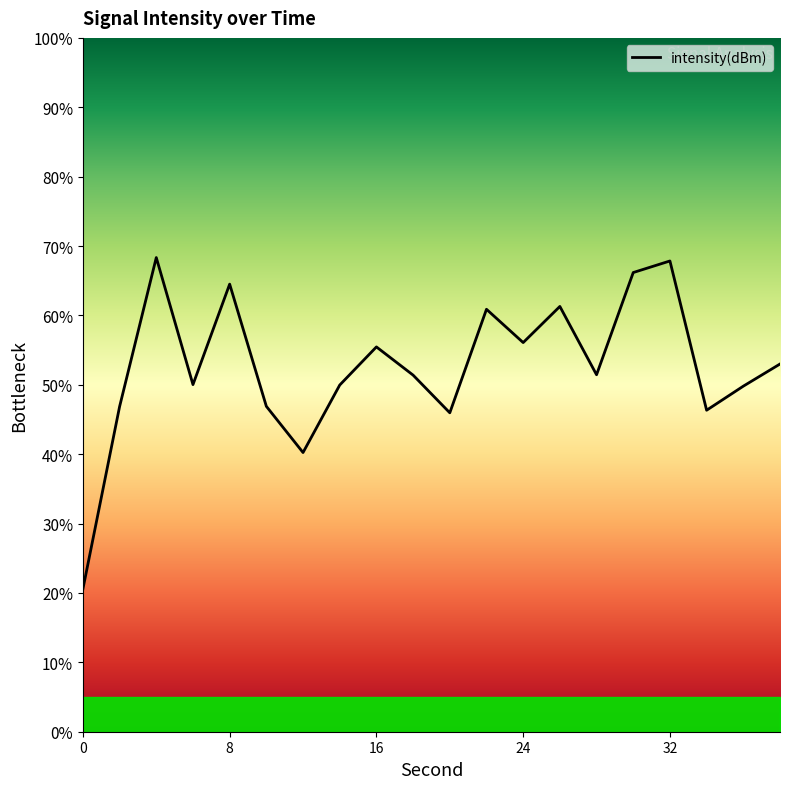

What is the smallest value displayed?

20.6